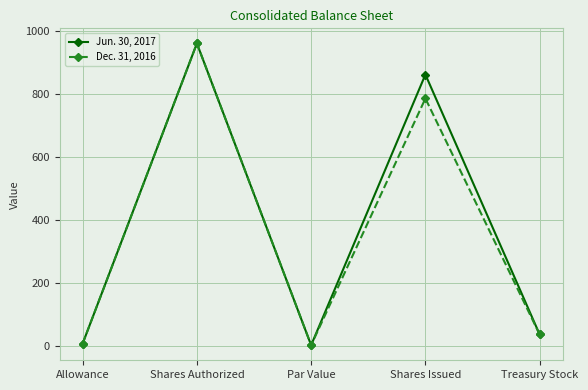

The Dec. 31, 2016 series shows 35 at Treasury Stock. True or false?

True